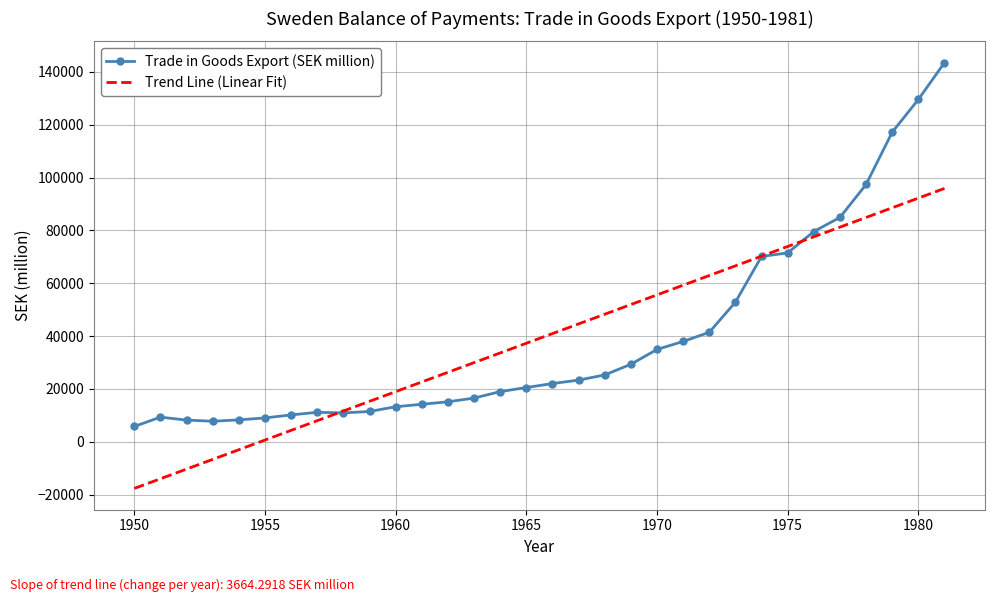

Which series has the largest range (max minus min)?

Trade in Goods Export (SEK million)